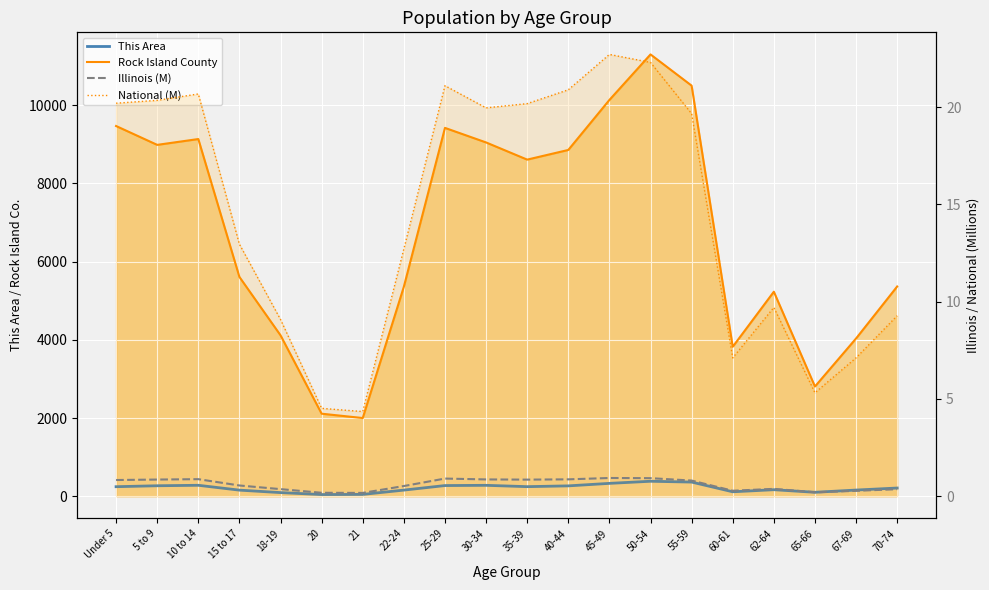

What is the maximum value shown in the chart?

11295.0